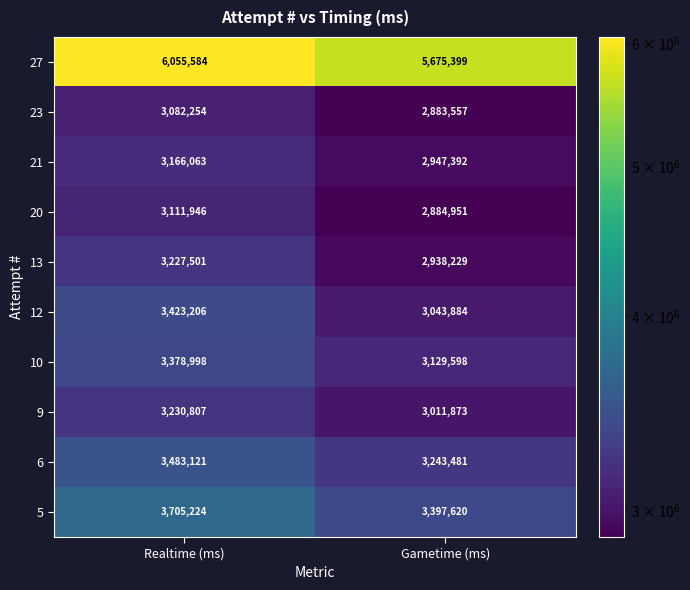

What is the total value across all series at Gametime (ms)?

33155984